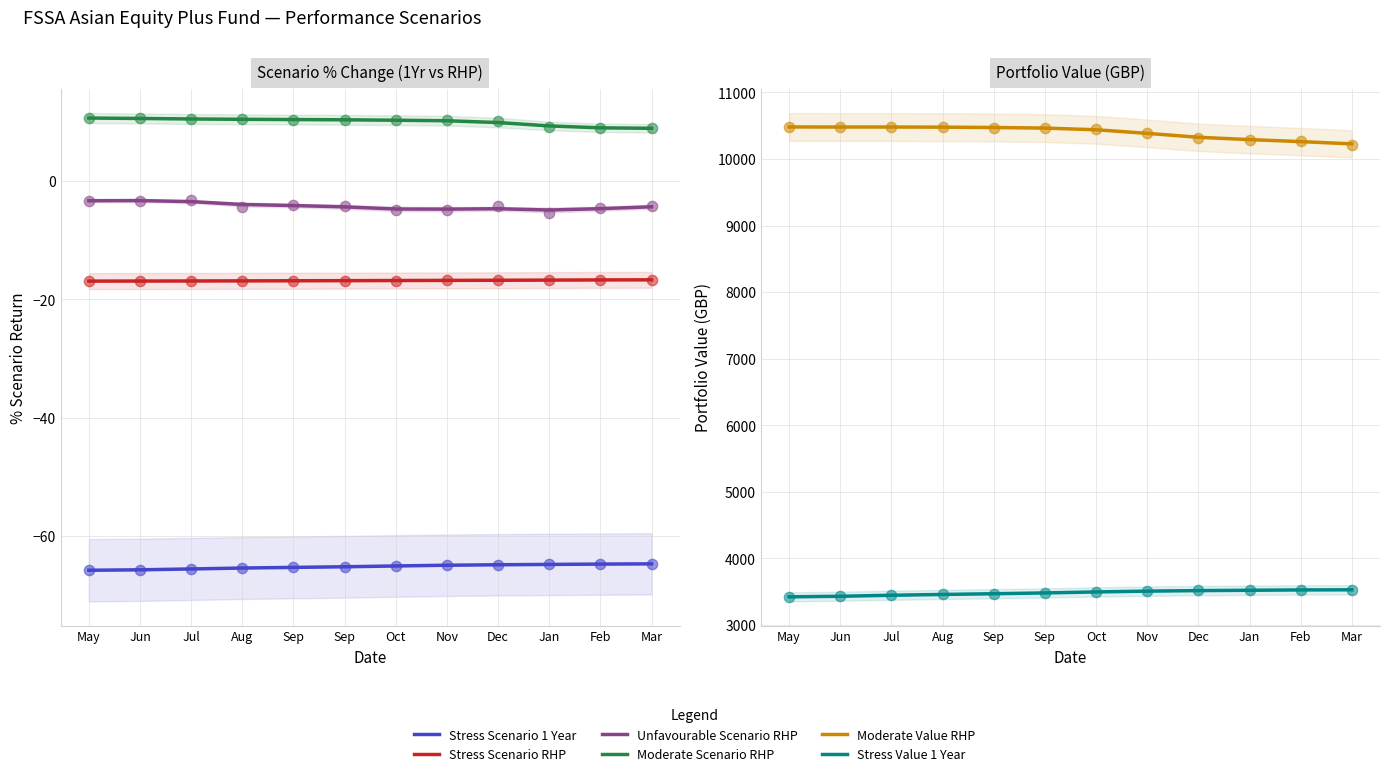

Which series reaches the minimum Y coordinate?

Stress Scenario 1 Year